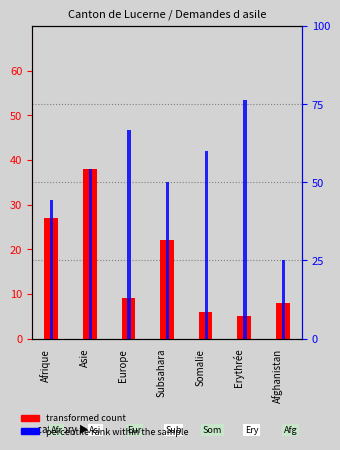

Count the number of data series in this chart.

2